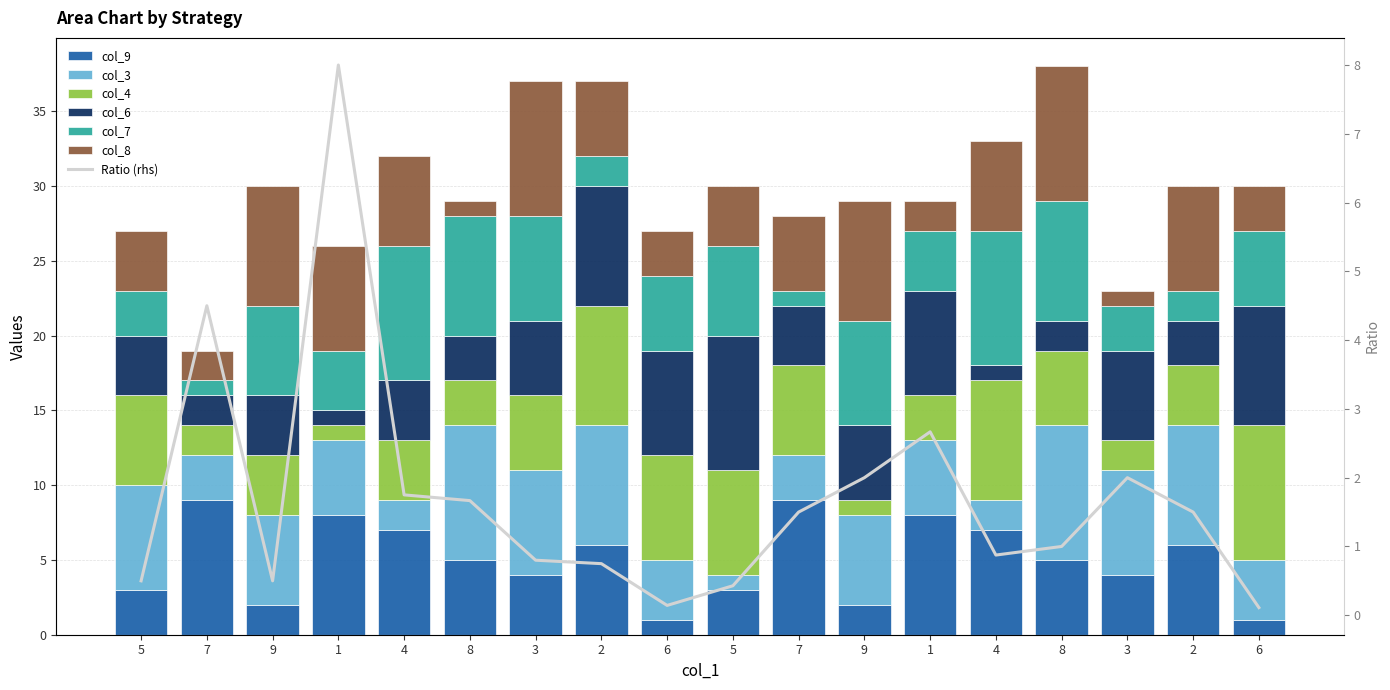

At which label does col_4 reach its peak?

6